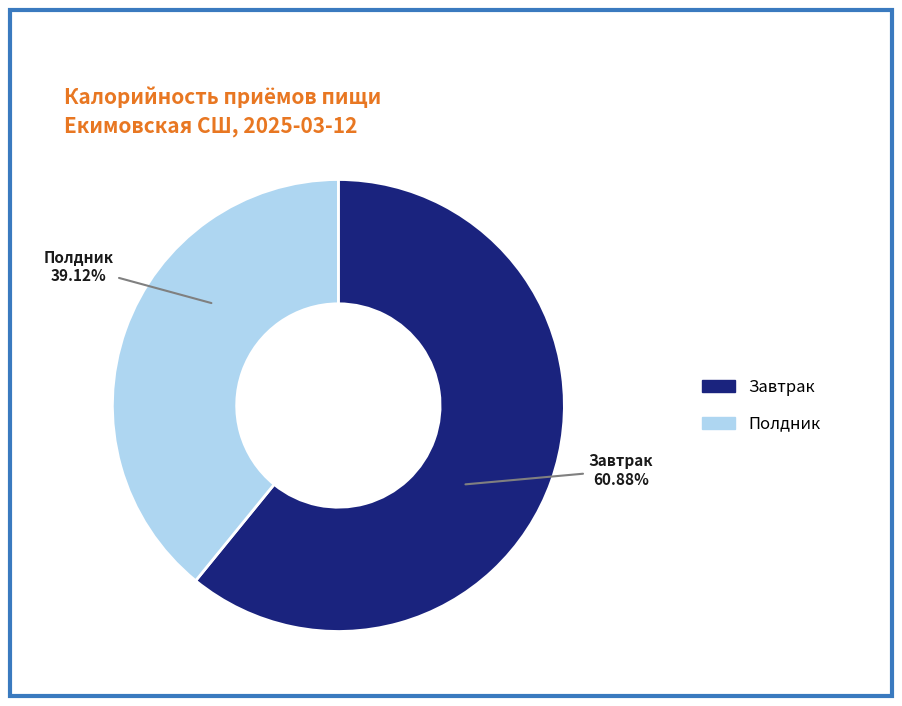

Is it true that Завтрак is 75% of the pie?

False